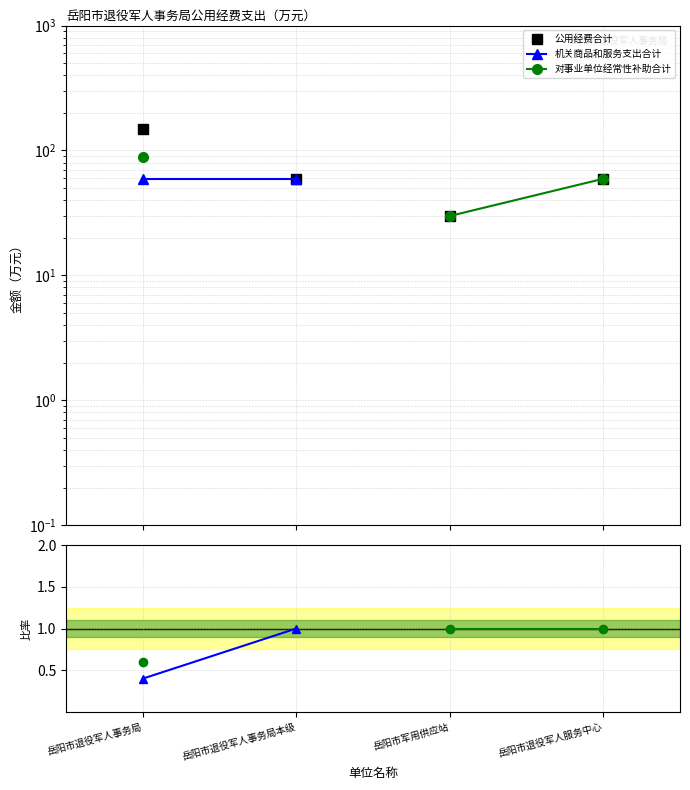

How many positive values does the 机关商品和服务支出合计 series have?

2